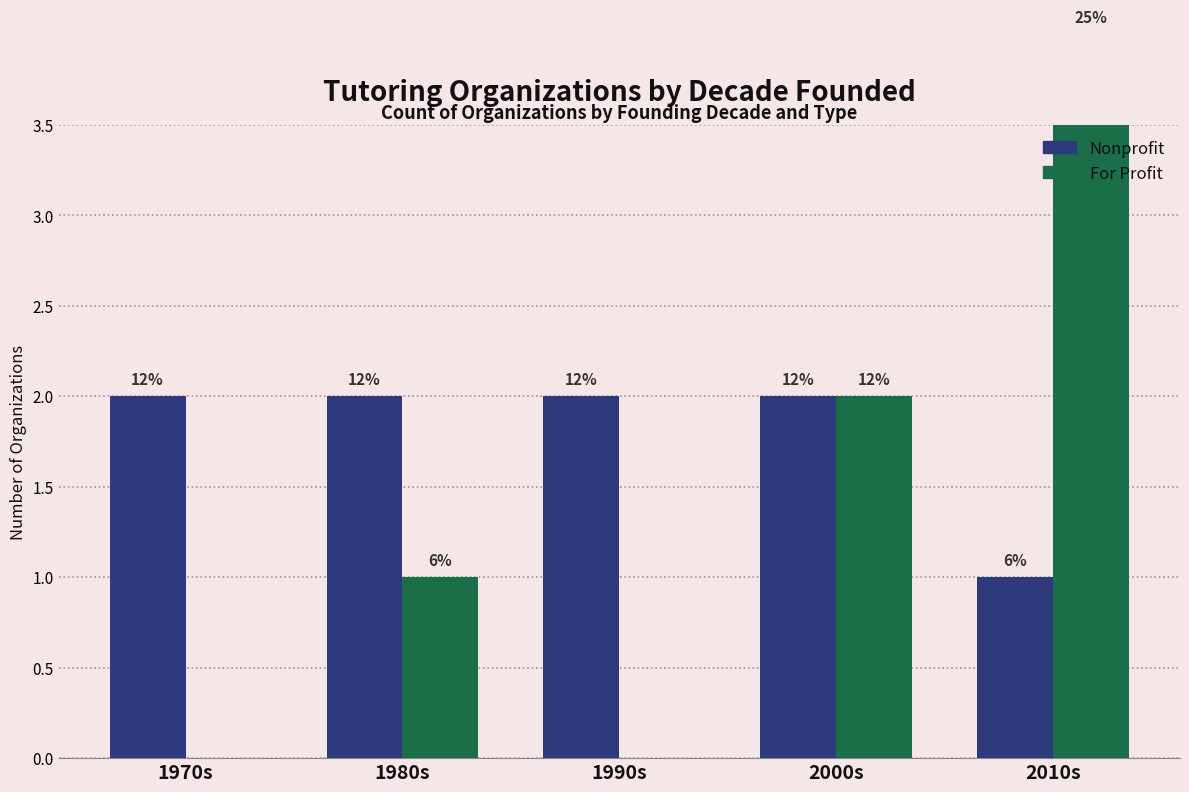

What is the sum of all Nonprofit values?

9